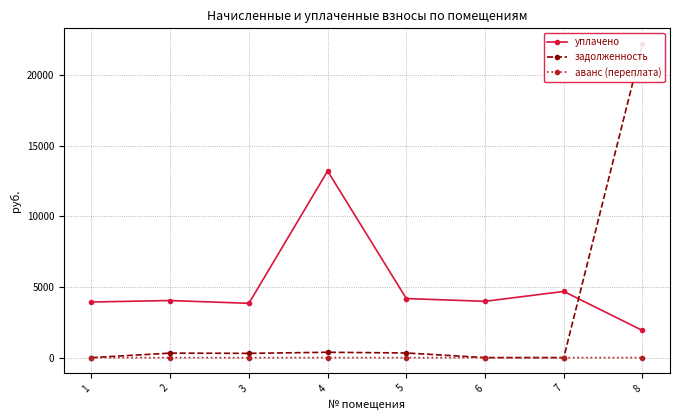

Reading left to right, transcribe all the data shown in this chart.

уплачено: 3940.8	4044.5	3847.6	13218.0	4185.2	3989.5	4690.1	1923.0
задолженность: 0.0	319.2	303.0	379.0	330.3	0.0	0.0	22216.5
аванс (переплата): 1.9	0.0	0.0	0.0	0.0	0.0	1.1	0.0